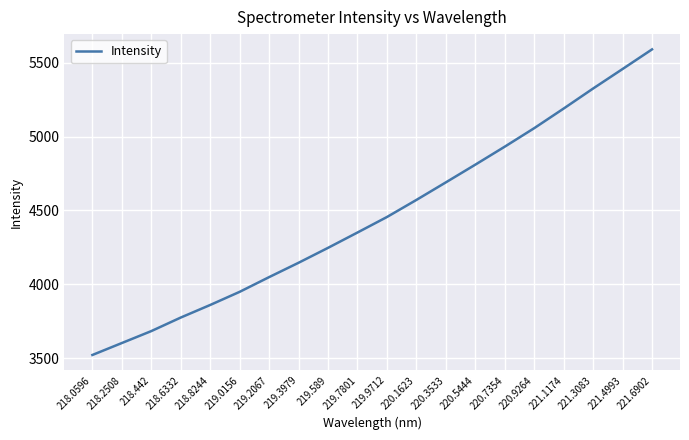

Is it true that the value at 221.6902 is 5589.9?

True